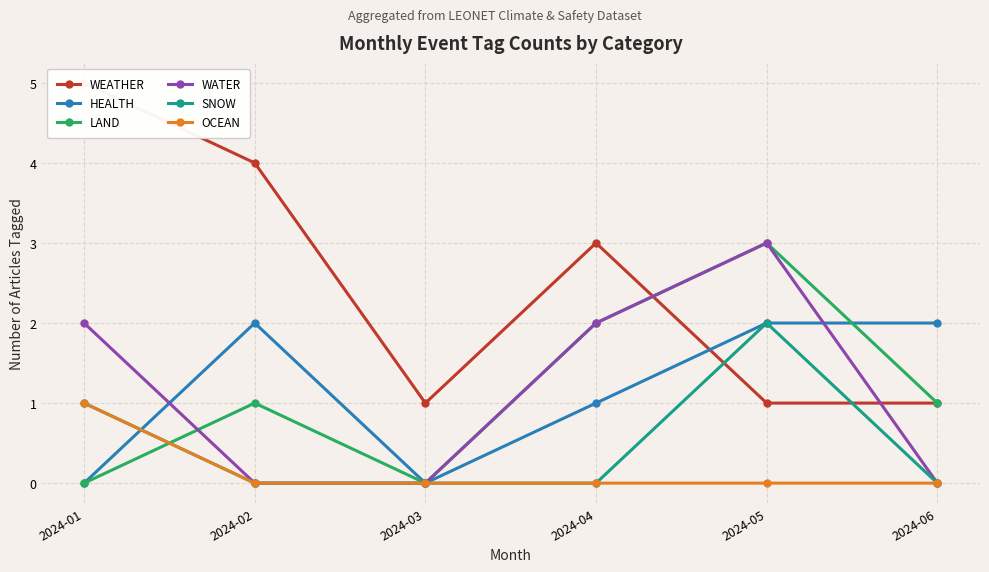

What is the maximum value for OCEAN?

1